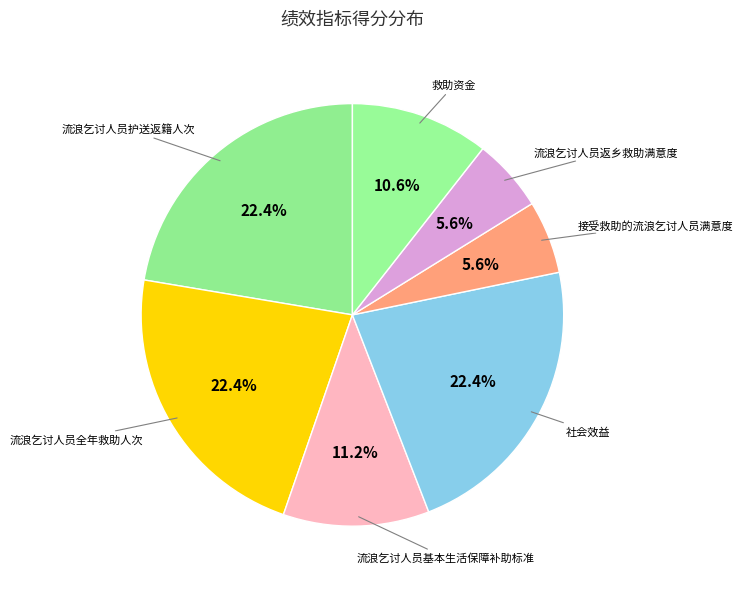

What percentage is the 流浪乞讨人员全年救助人次 slice, to the nearest percent?

22%